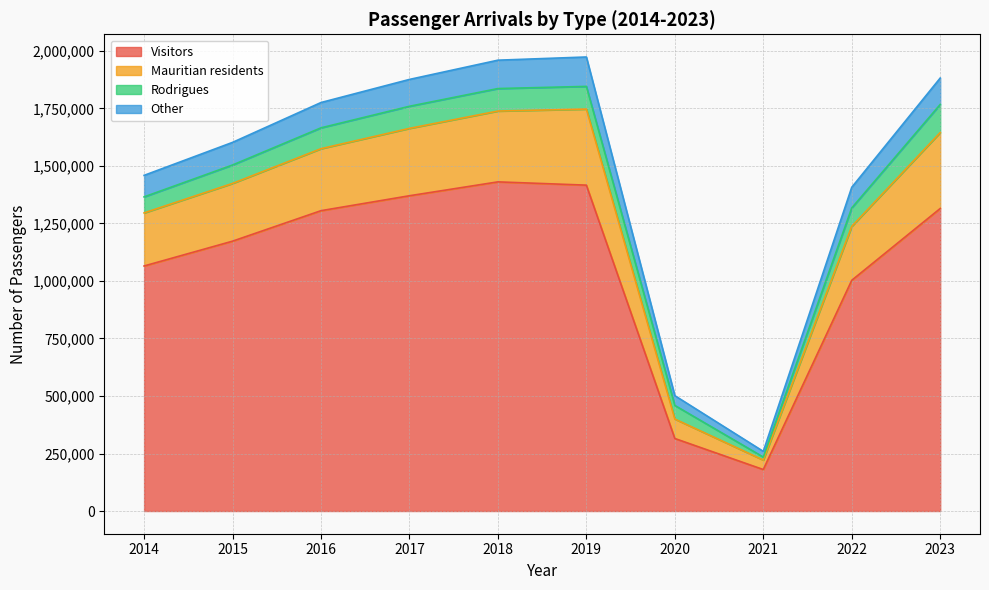

What is the highest value of the Visitors series?

1430608